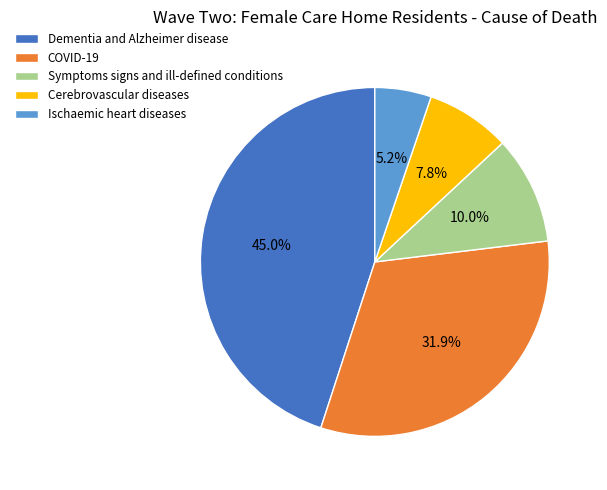

What percentage do Symptoms signs and ill-defined conditions and Ischaemic heart diseases together represent?

15.2%